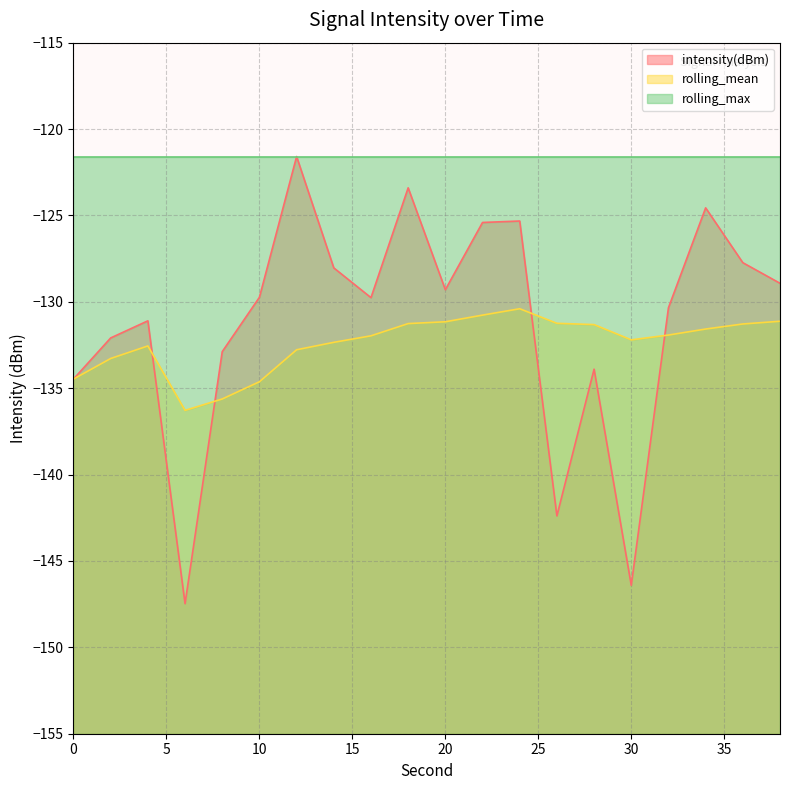

Between which two adjacent categories do intensity(dBm) and rolling_mean first intersect?

4 and 6